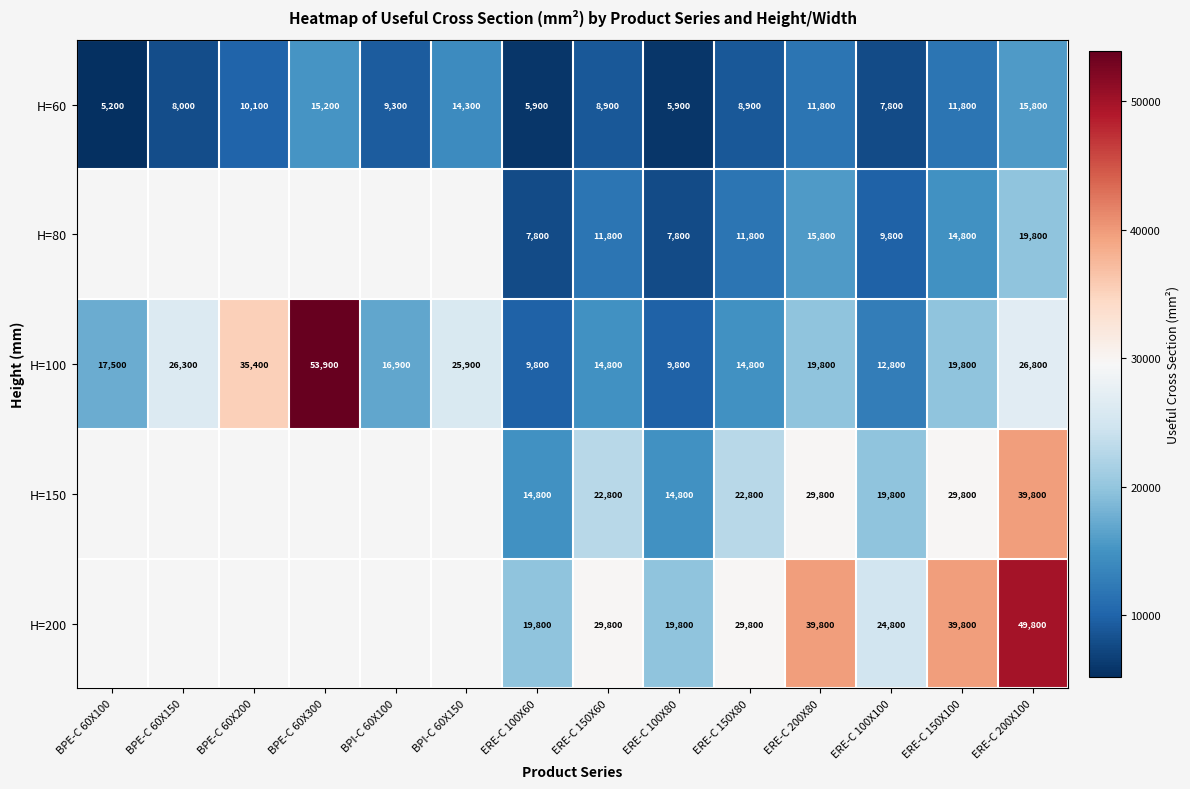

What is the spread (max minus min) of values at ERE-C 150X80?

20900